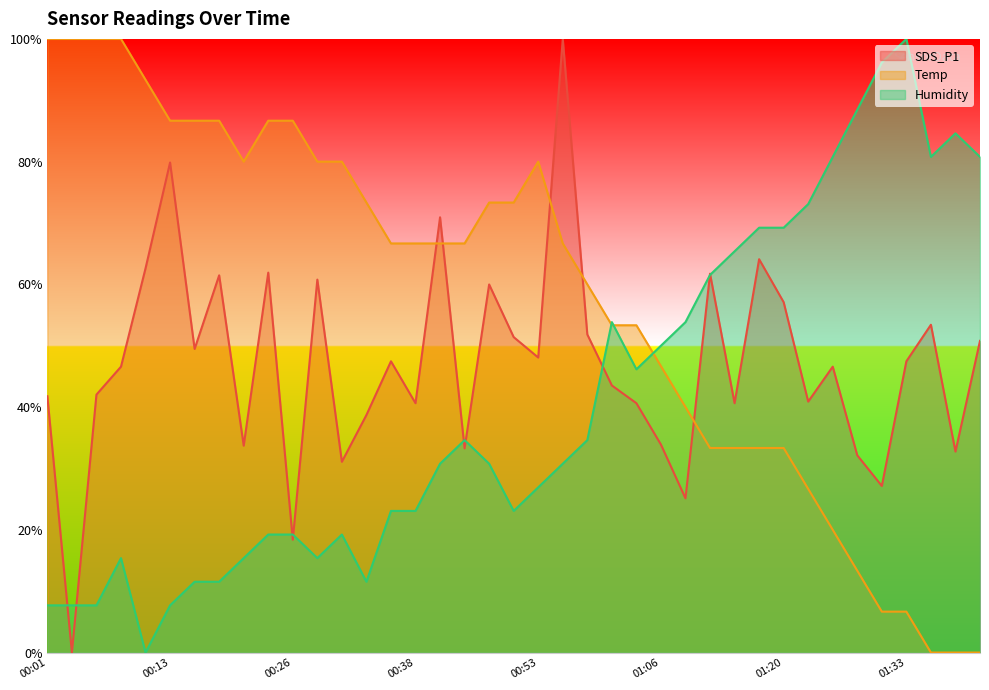

Count the number of categories in the chart.

39